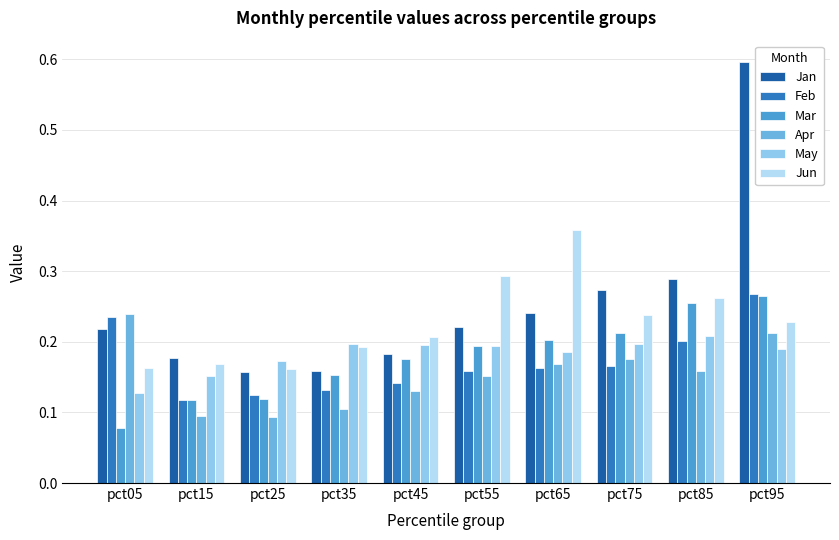

At how many categories does at least one series exceed 0?

10